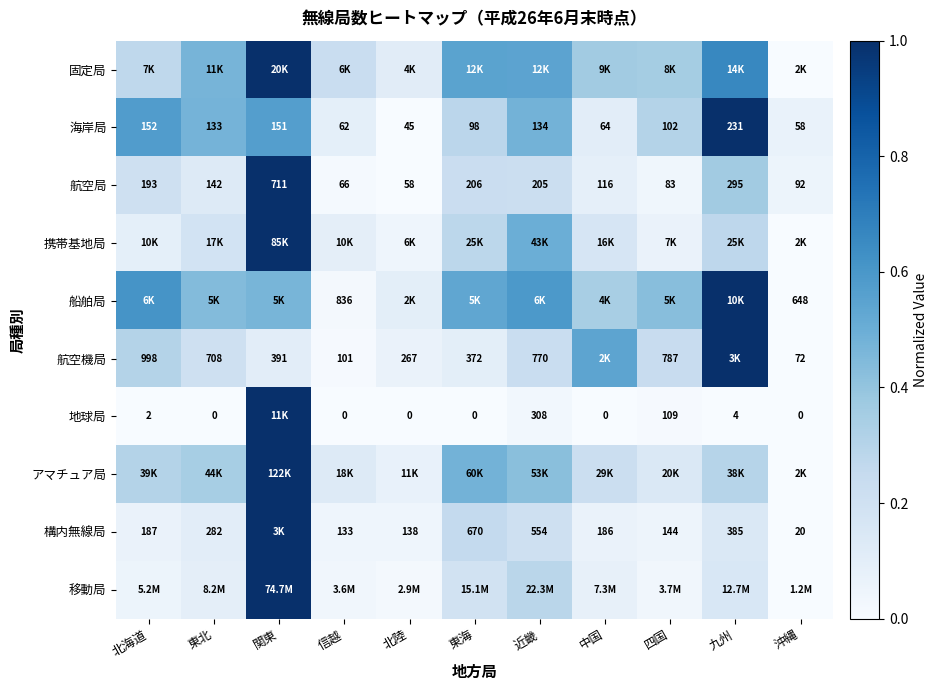

What is the difference between the アマチュア局 values at 東北 and 東海?

0.1